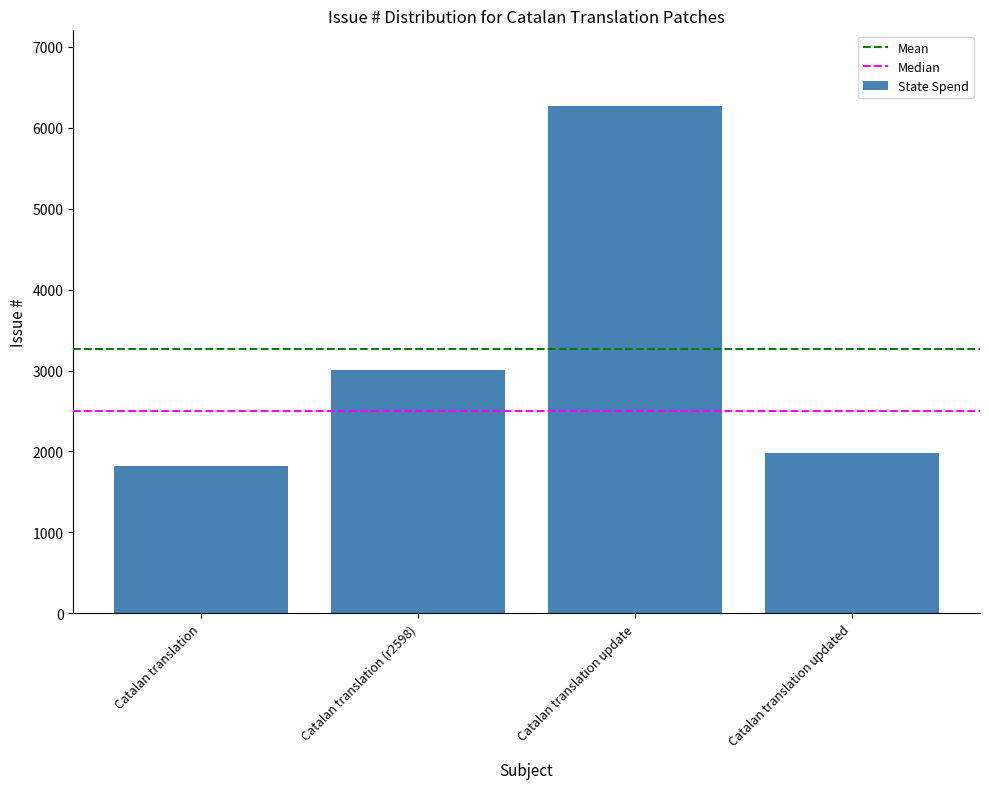

Does the chart contain any negative values?

No